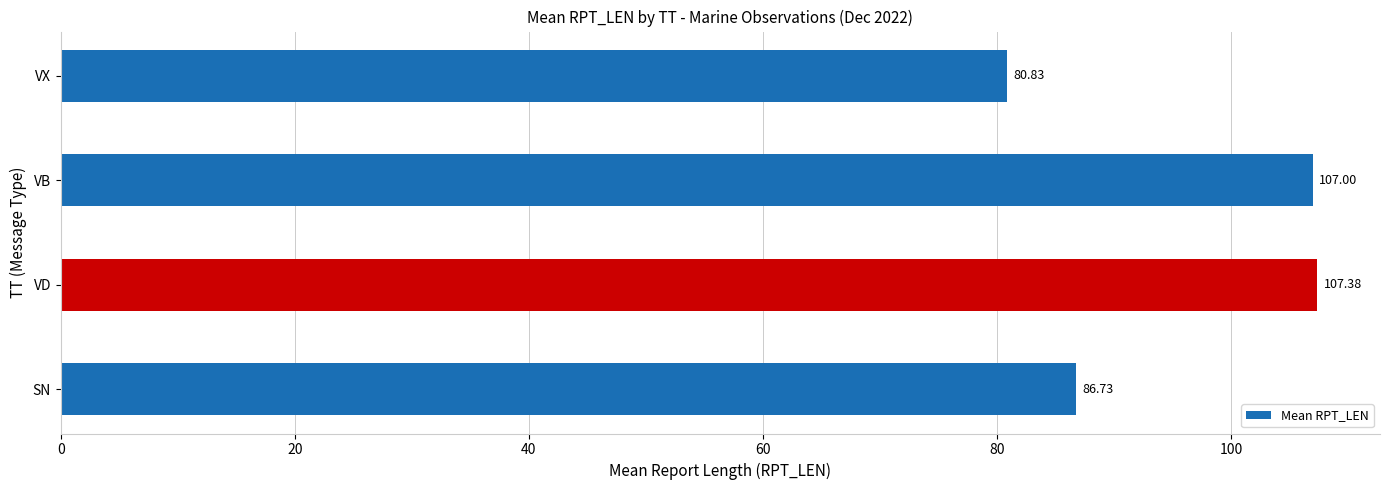

What is the smallest value displayed?

80.8